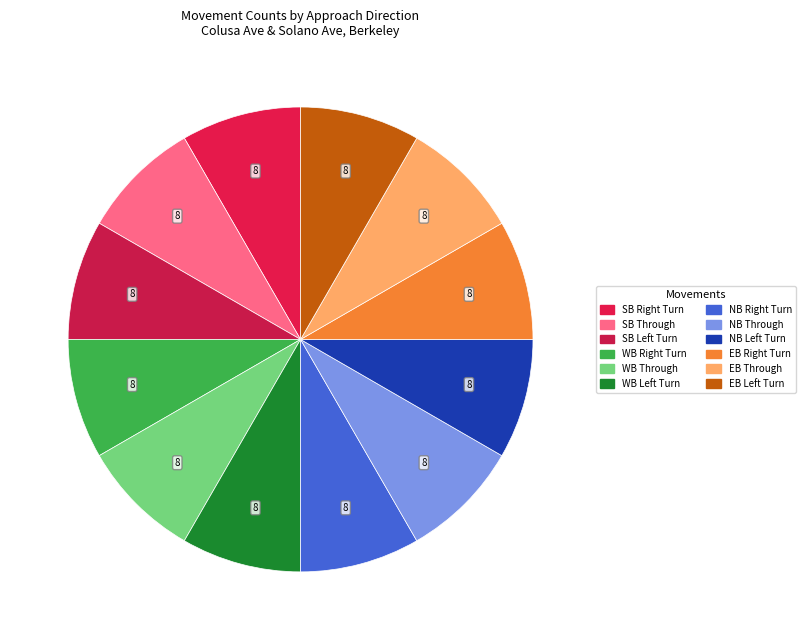

How many segments does this pie chart have?

12